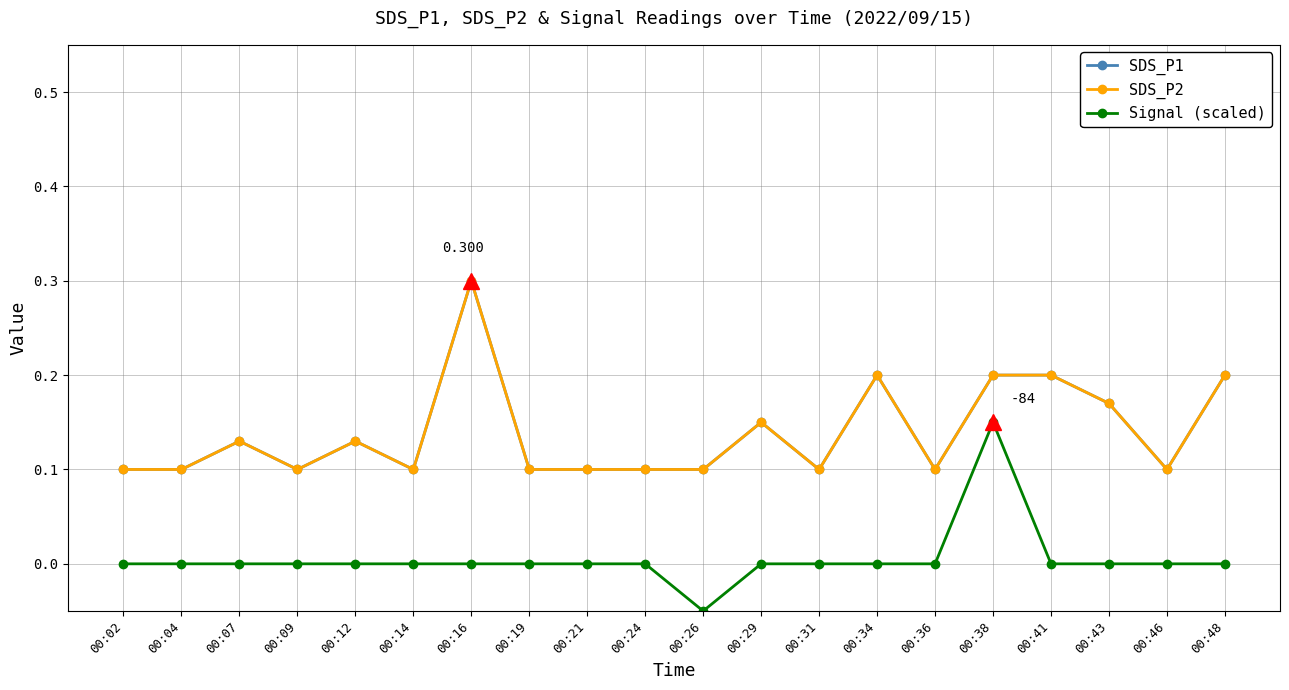

List the labels in order of SDS_P1 value, smallest first.

00:02, 00:04, 00:09, 00:14, 00:19, 00:21, 00:24, 00:26, 00:31, 00:36, 00:46, 00:07, 00:12, 00:29, 00:43, 00:34, 00:38, 00:41, 00:48, 00:16